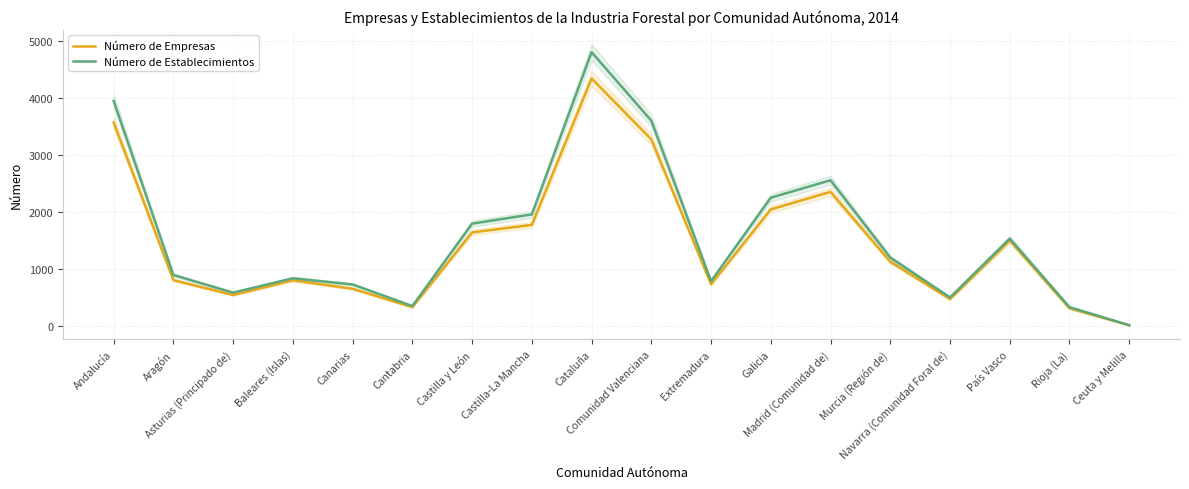

What is the maximum value shown in the chart?

4798